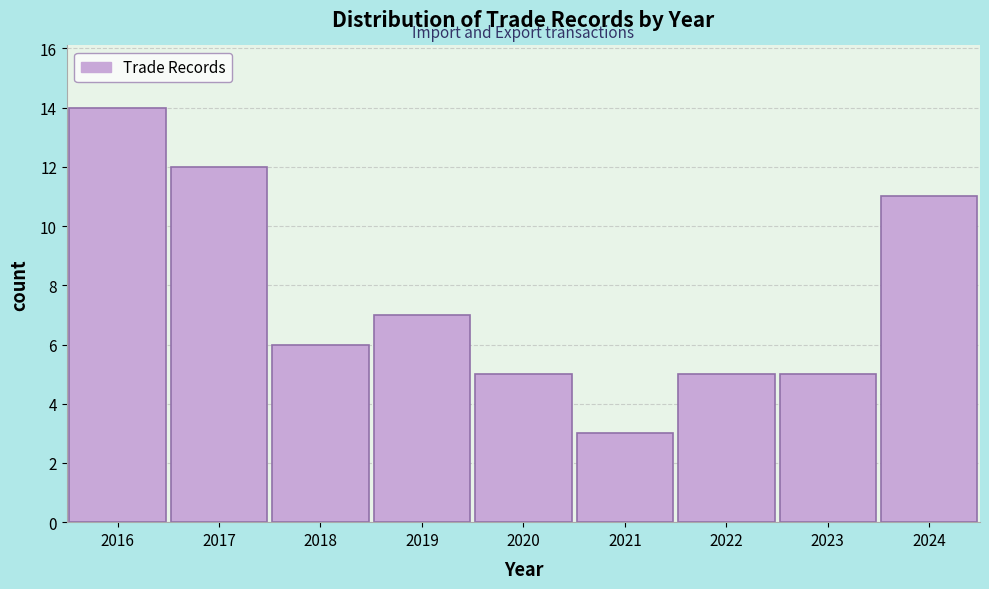

Reading left to right, transcribe all the data shown in this chart.

14	12	6	7	5	3	5	5	11